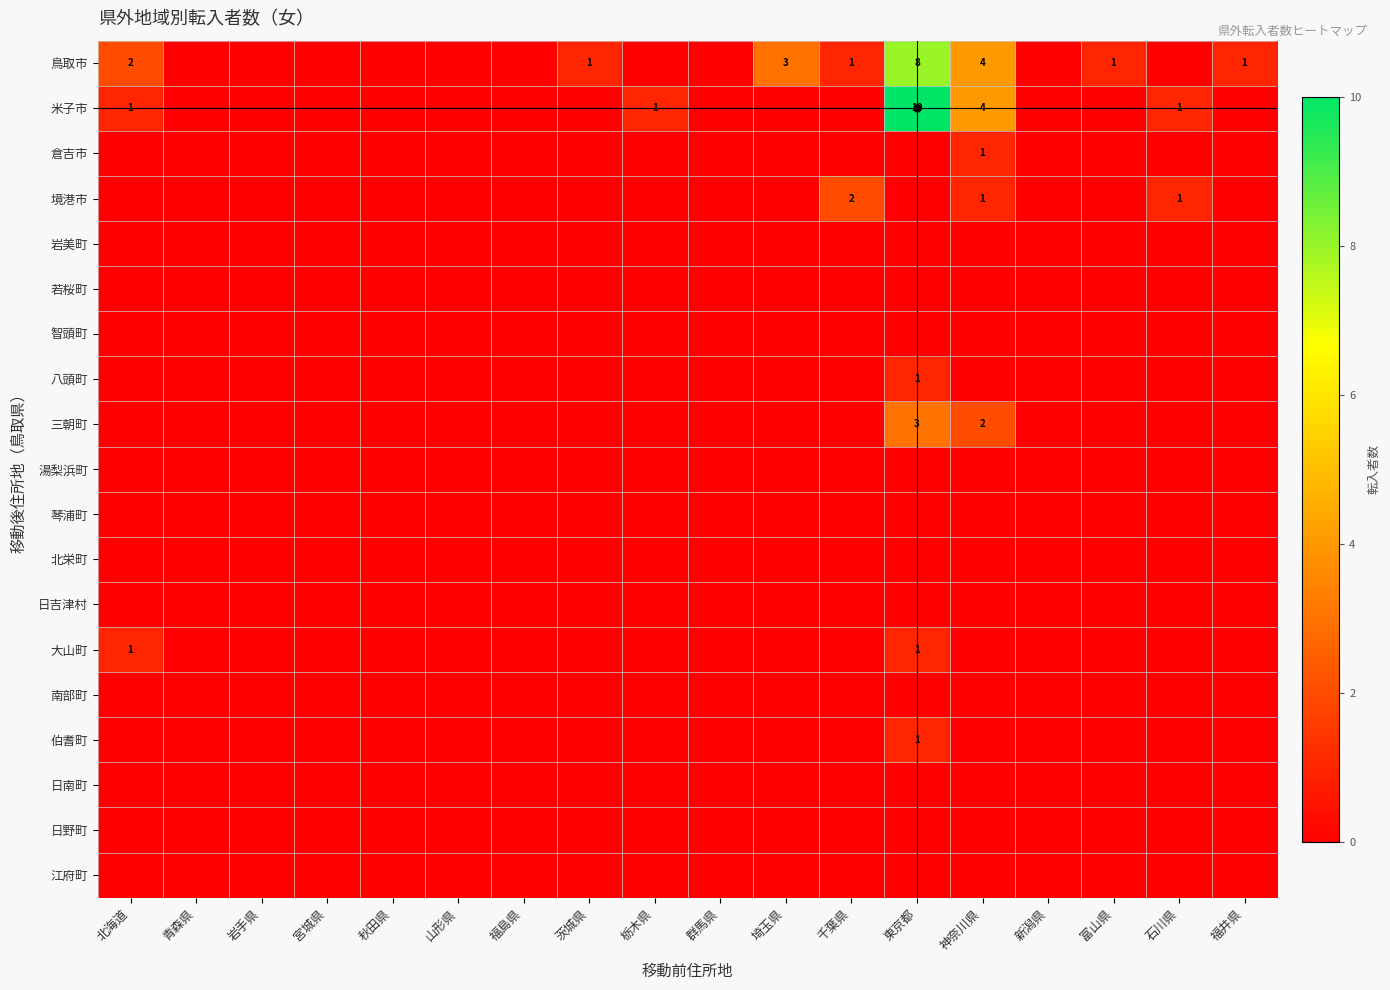

The value of 境港市 at 千葉県 is 2. True or false?

True